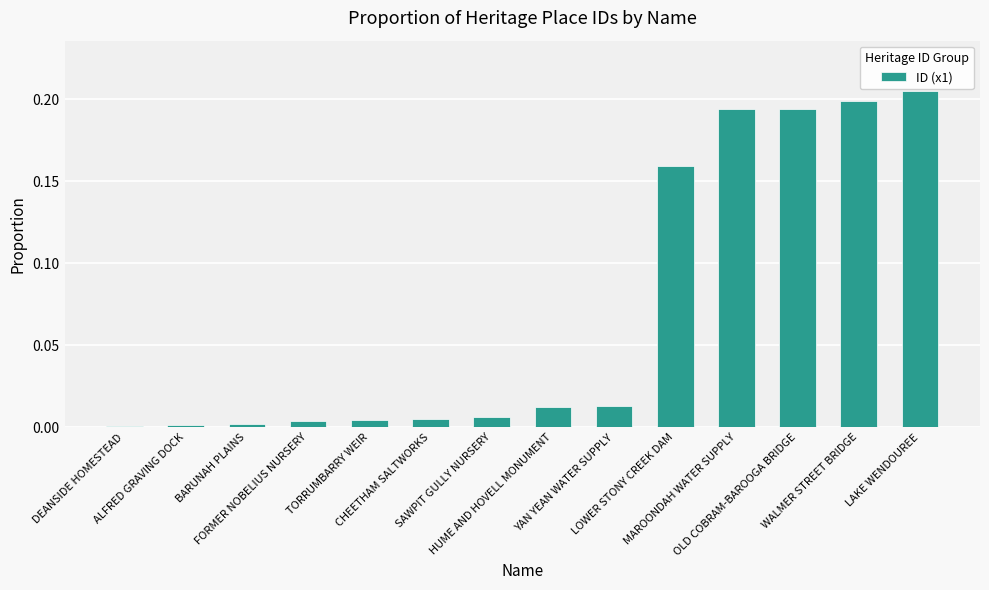

What is the sum of all values?

1.0